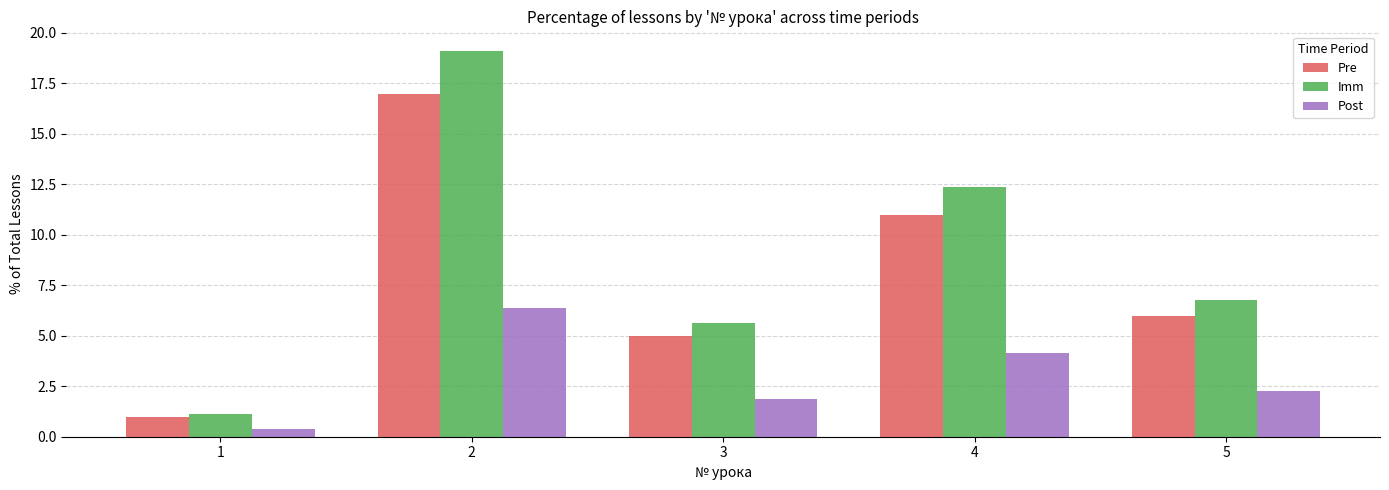

What is the total value across all series at 2?

42.5